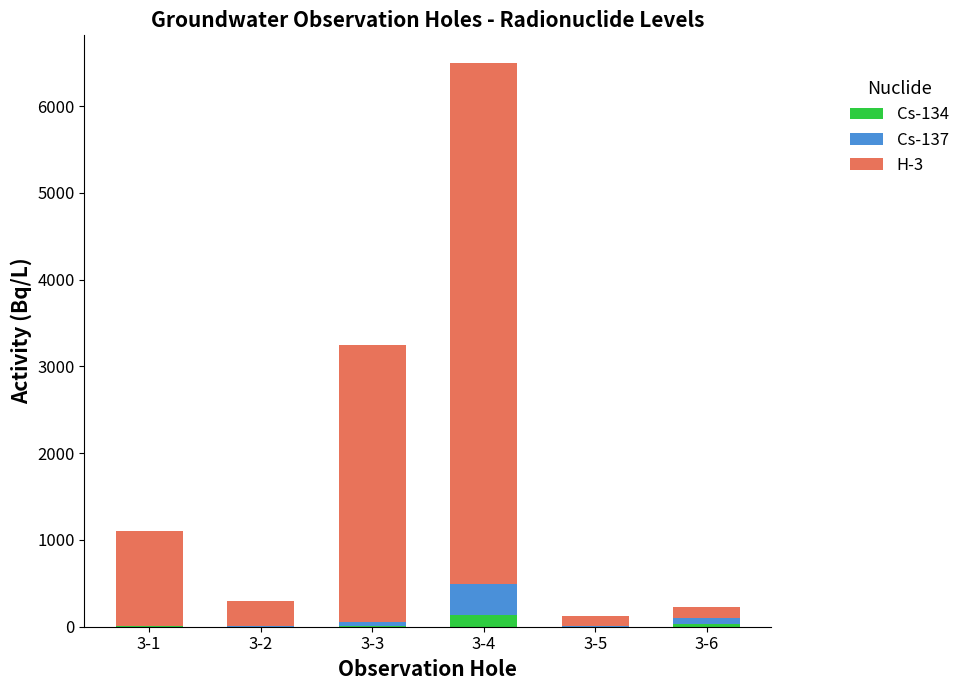

What is the sum of all Cs-134 values?

178.9